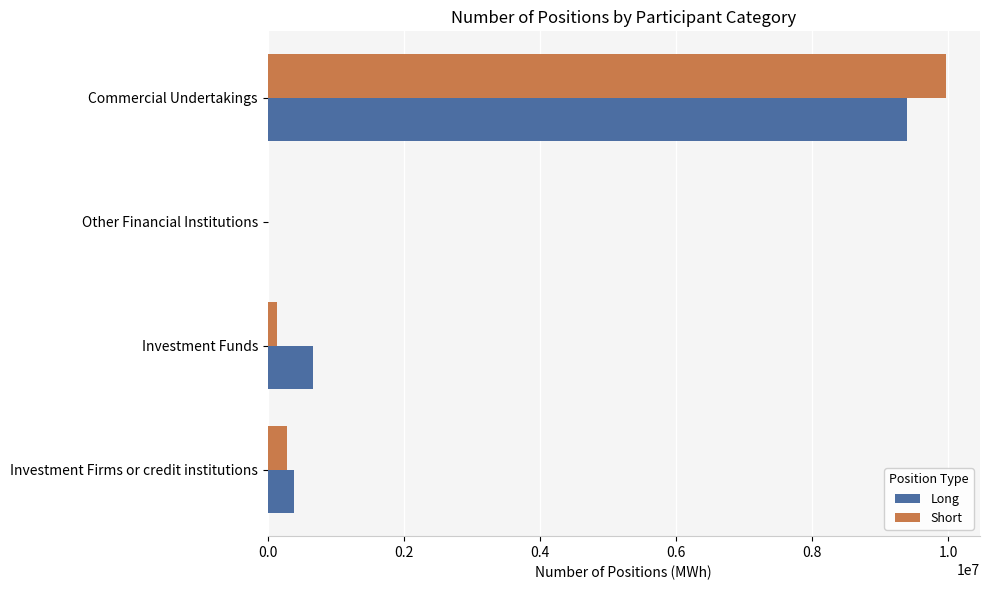

True or false: Short has a value of 13498374 at Commercial Undertakings.

False